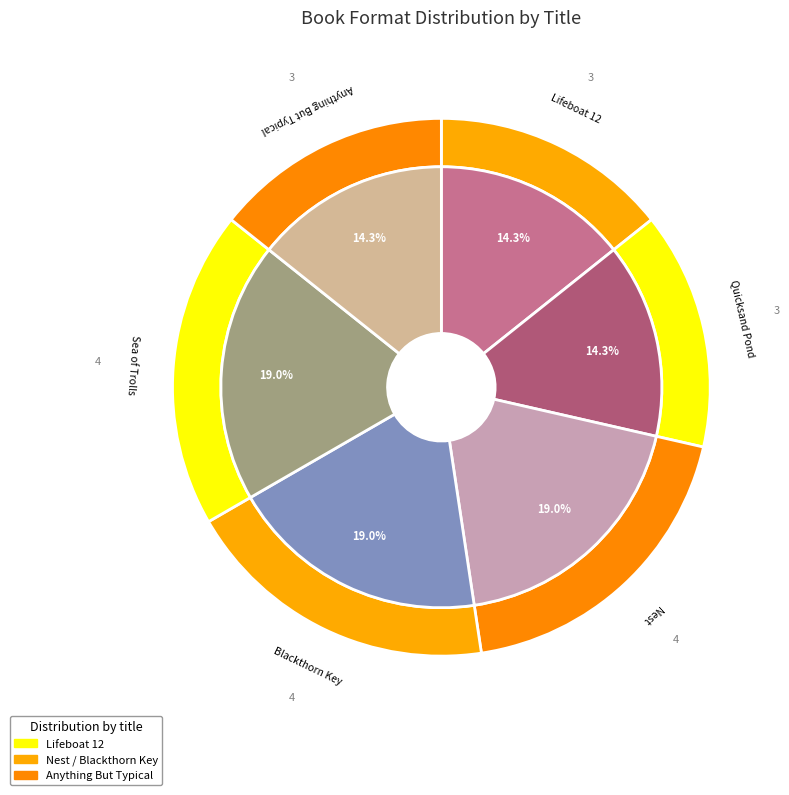

Does Blackthorn Key represent more than half of the total?

No